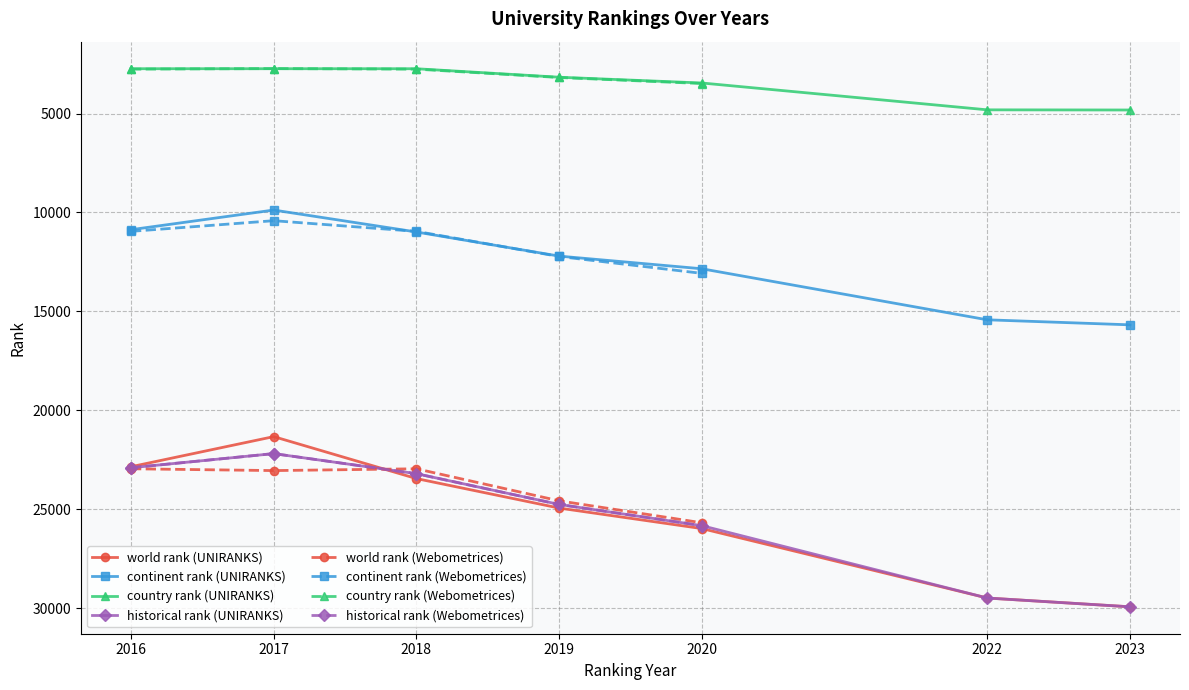

What is the highest value of the continent rank series?

15678.0